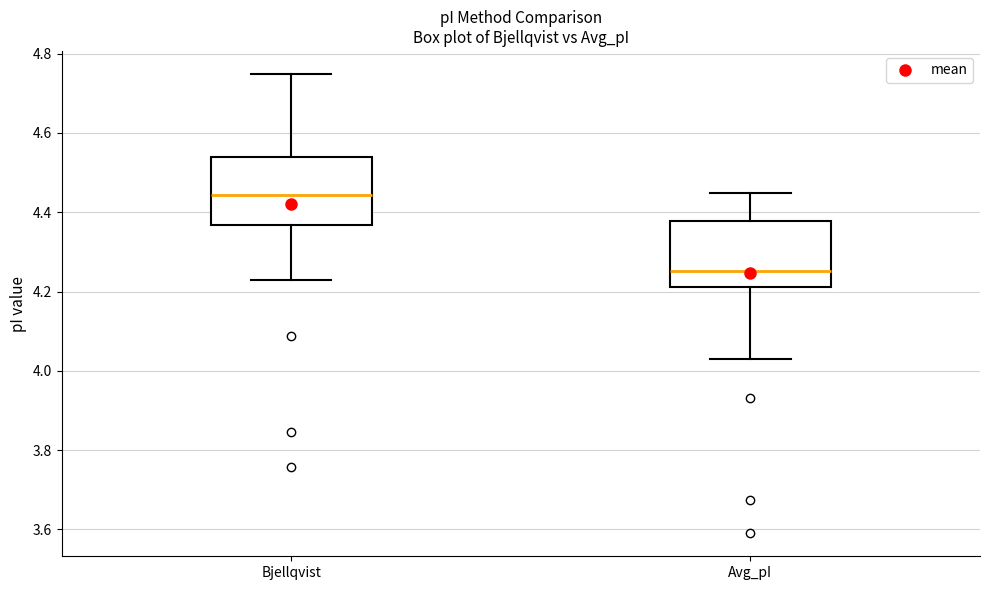

Reading left to right, transcribe this box plot: for each box, give where its median line is, the range the box spans, and where its two whiskers end, as read against the y-axis. The values are not printed on the chart, so give them approximately, as read against the axis.

Bjellqvist: median 4.44, box 4.36 to 4.54, whiskers 4.22 to 4.74
Avg_pI: median 4.26, box 4.22 to 4.38, whiskers 4.04 to 4.44